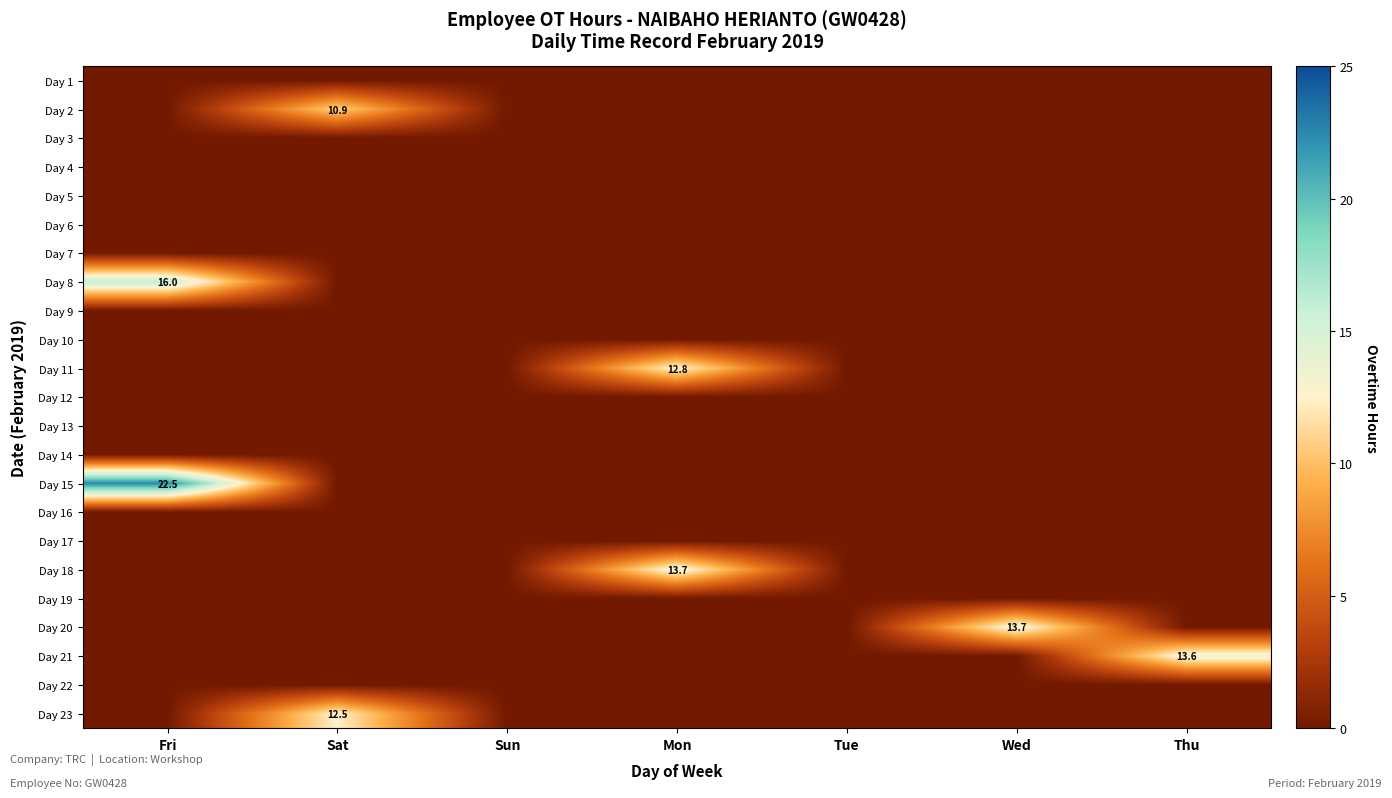

At which label does Day 23 reach its peak?

Sat